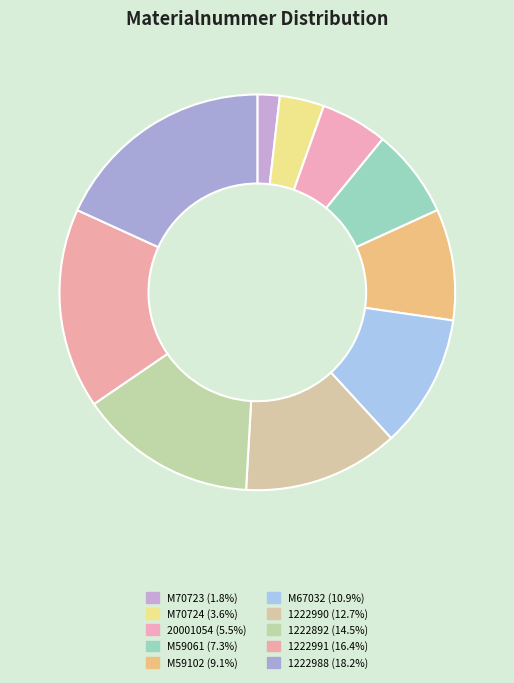

Which has a higher value, M70724 or M59102?

M59102